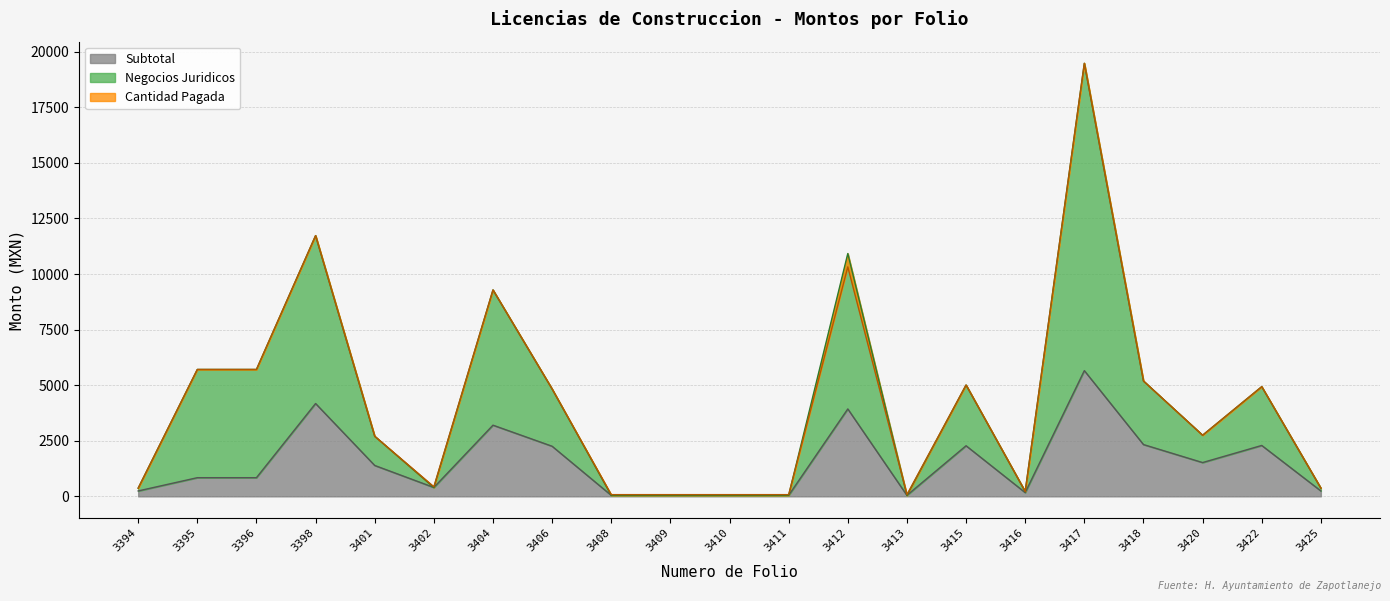

How many lines are shown in the chart?

3